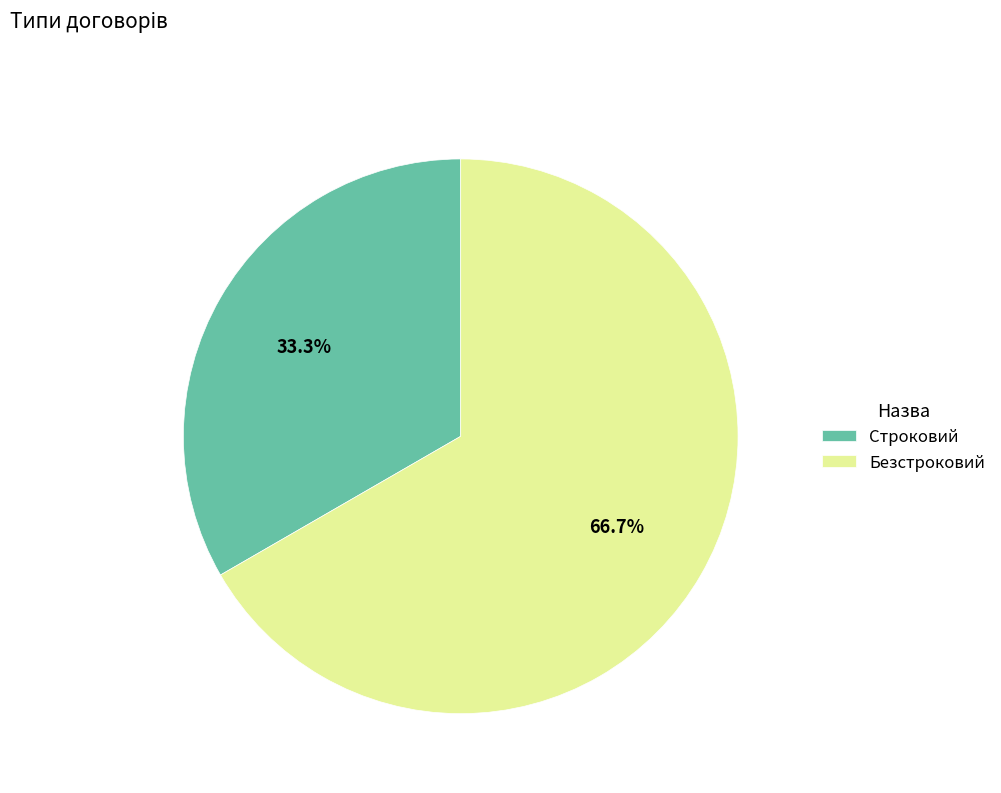

To the nearest percent, what percentage of the pie is Безстроковий?

67%